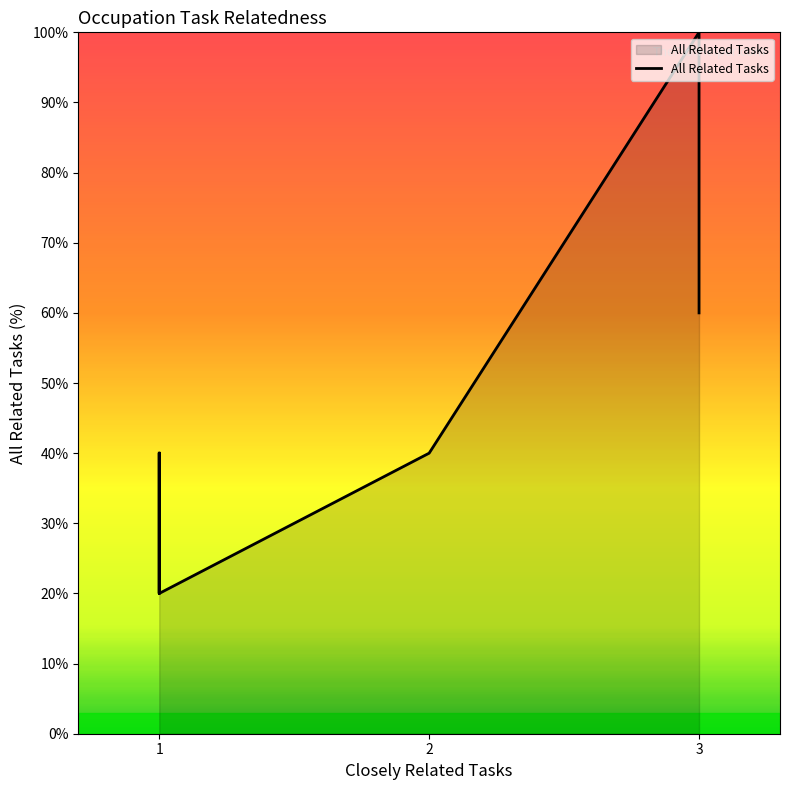

Between 7 and 3, which is larger?

3